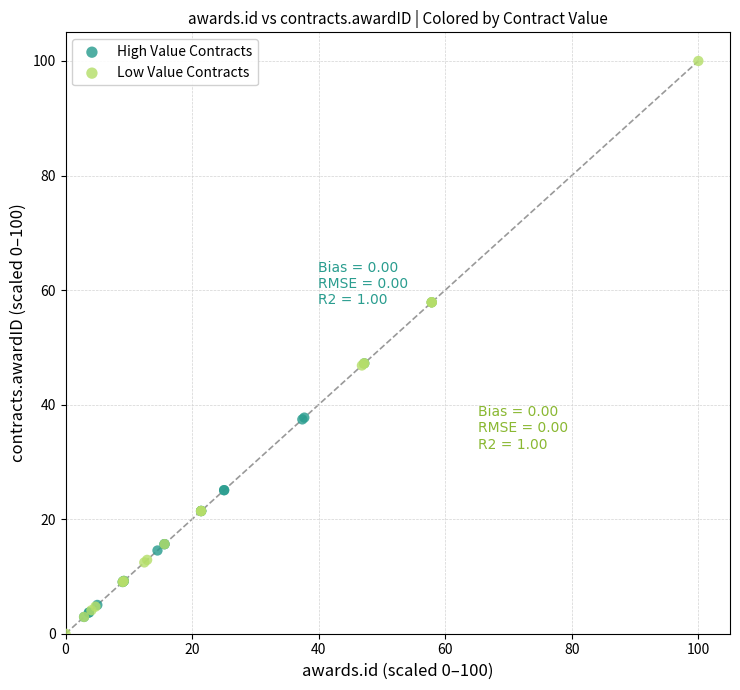

Which series reaches the maximum Y coordinate?

Low Value Contracts